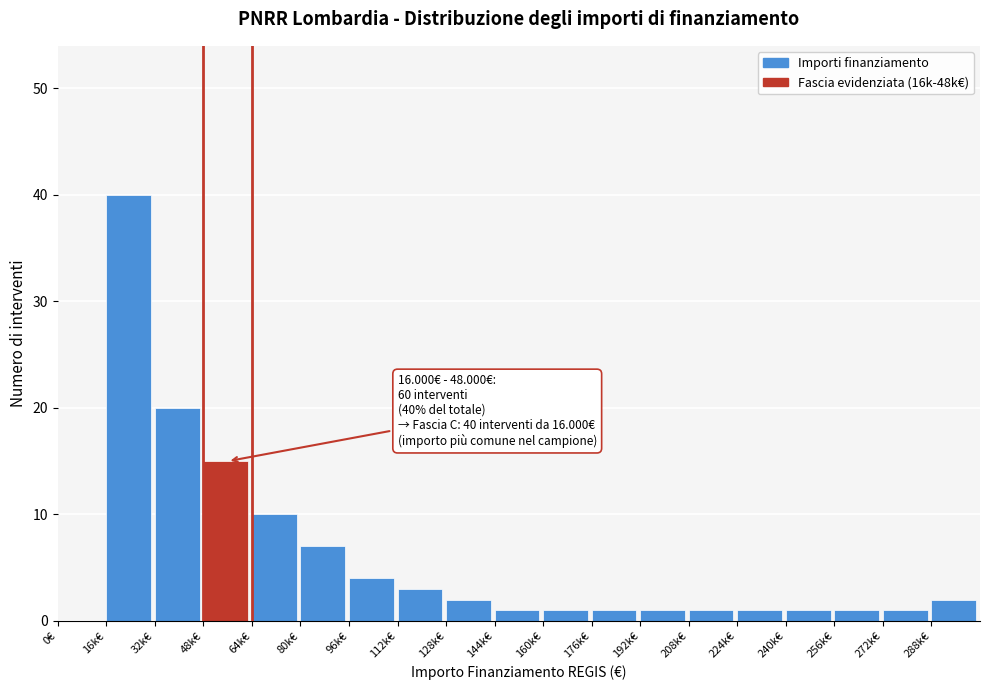

Reading left to right, what are all the values shown in this chart?

0€=0	16k€=40	32k€=20	48k€=15	64k€=10	80k€=7	96k€=4	112k€=3	128k€=2	144k€=1	160k€=1	176k€=1	192k€=1	208k€=1	224k€=1	240k€=1	256k€=1	272k€=1	288k€=2